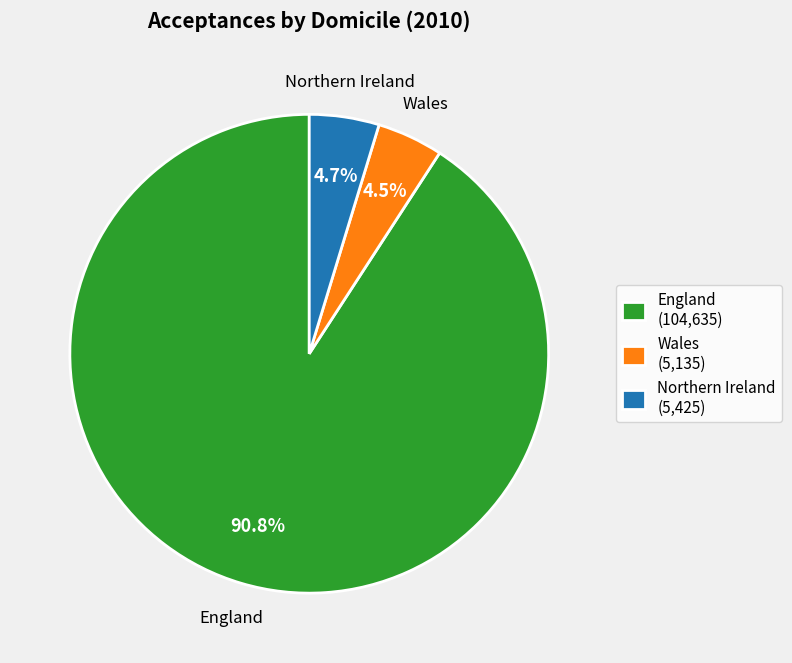

How many slices are in this pie chart?

3